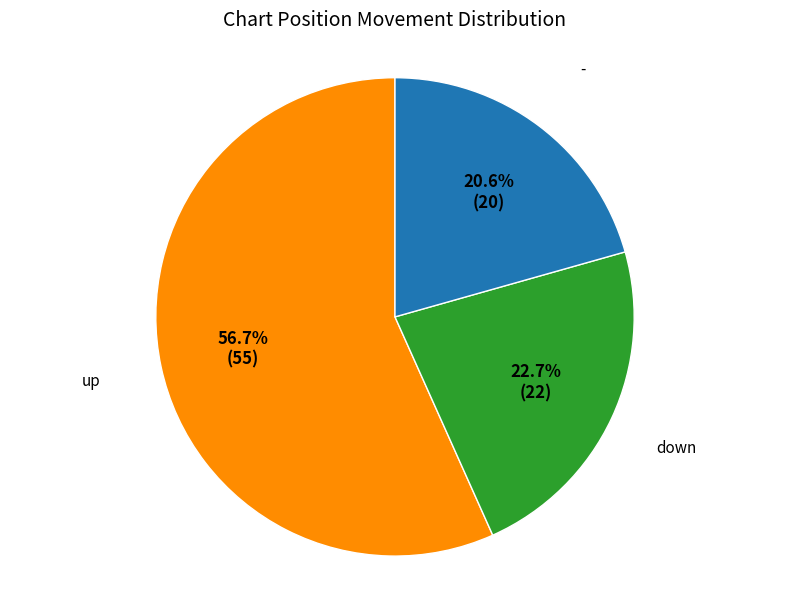

How many segments does this pie chart have?

3